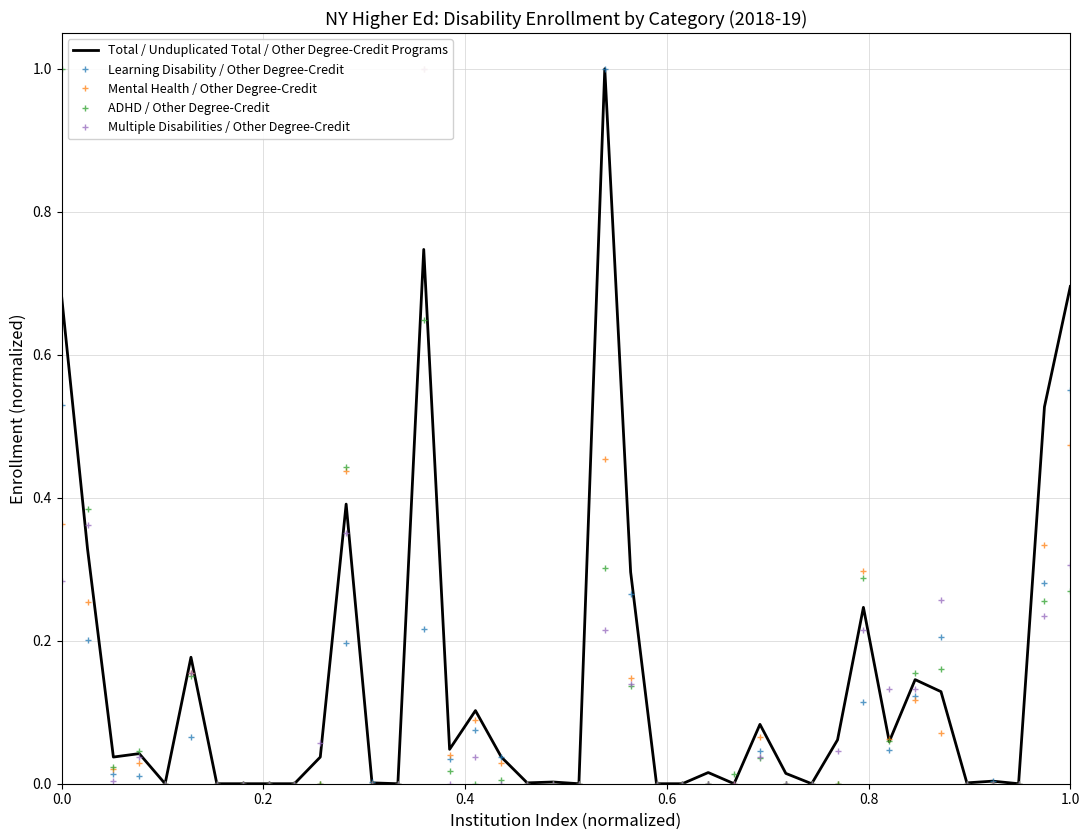

Rank the series by their maximum value, from lowest to highest.

Total / Unduplicated Total / Other Degree-Credit Programs, Learning Disability / Other Degree-Credit, Mental Health / Other Degree-Credit, ADHD / Other Degree-Credit, Multiple Disabilities / Other Degree-Credit